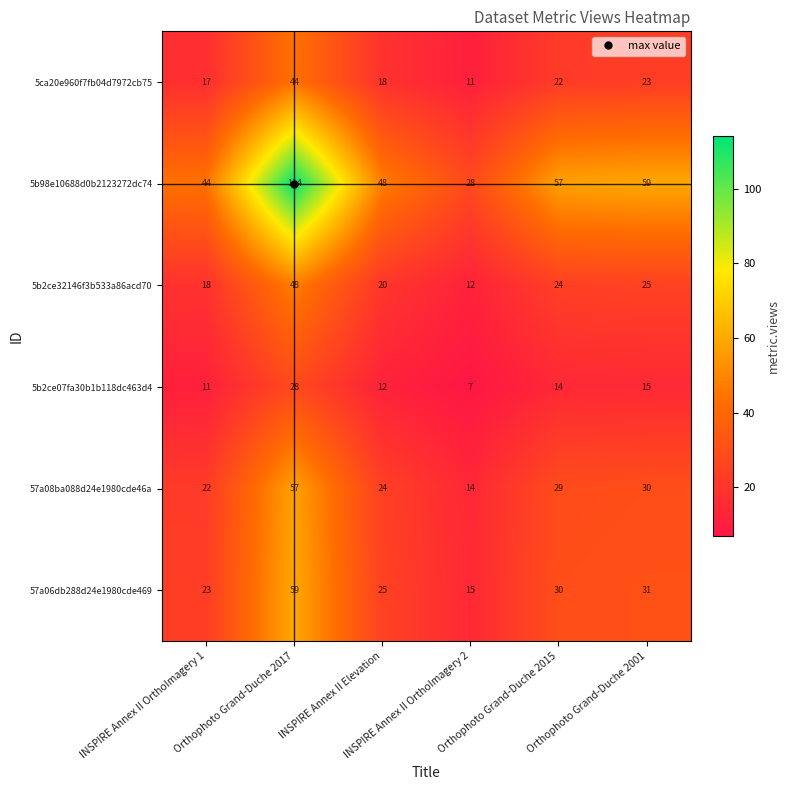

What is the difference between the maximum and minimum values in the 5ca20e960f7fb04d7972cb75 series?

33